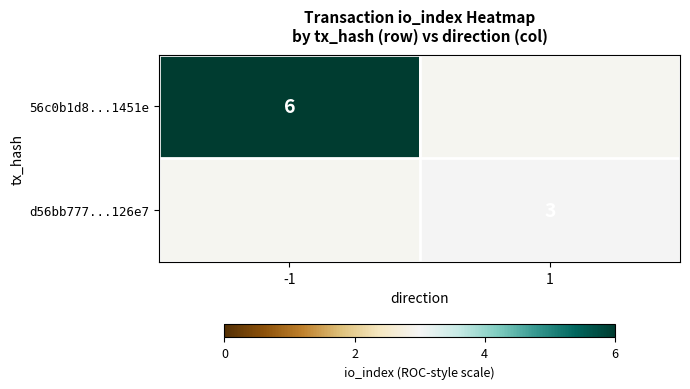

True or false: 56c0b1d8...1451e has a value of 3 at -1.

False